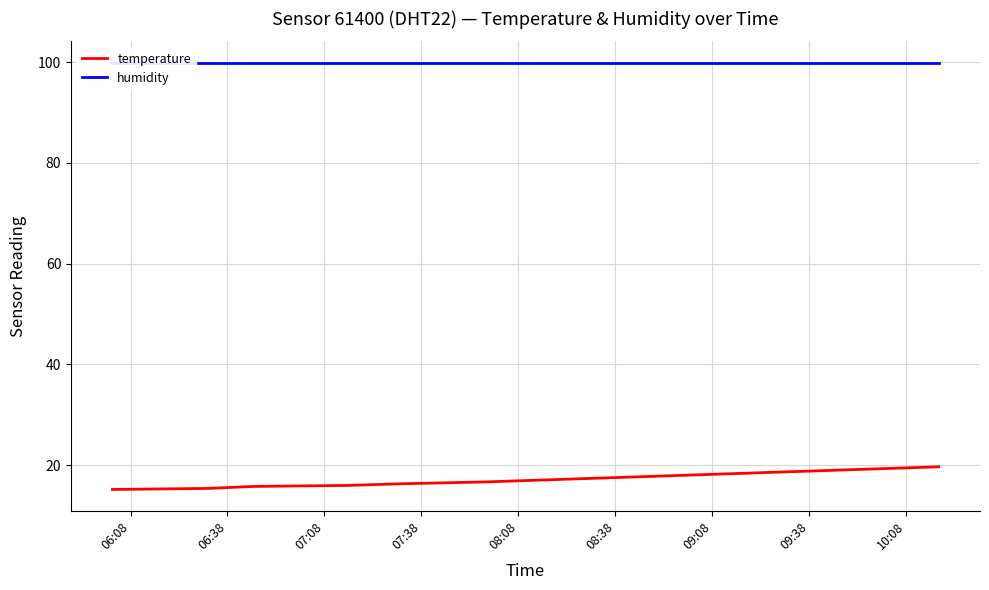

What is the minimum value for temperature?

15.2